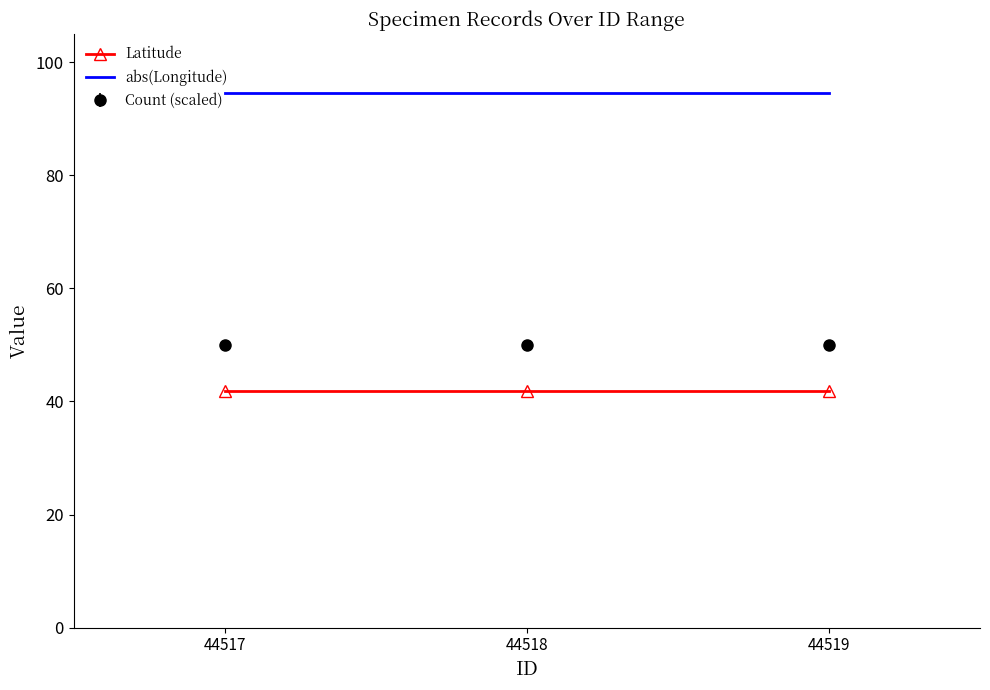

The Latitude series shows 41.8 at 44518. True or false?

True